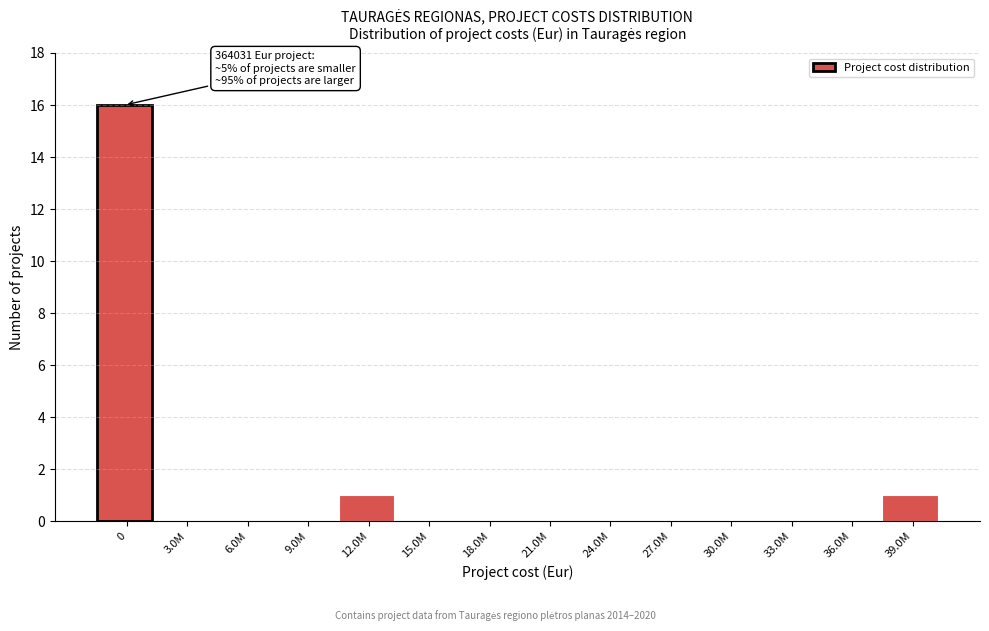

Reading right to left, list all the values displayed in this chart.

39.0M=1	36.0M=0	33.0M=0	30.0M=0	27.0M=0	24.0M=0	21.0M=0	18.0M=0	15.0M=0	12.0M=1	9.0M=0	6.0M=0	3.0M=0	0=16